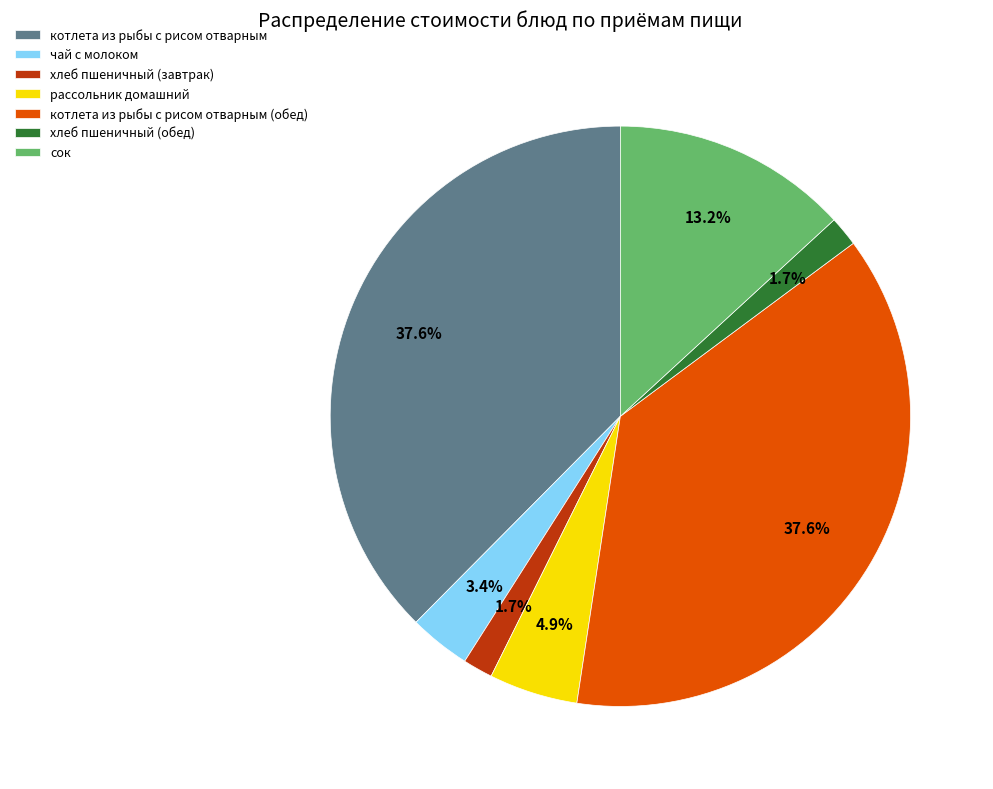

Which has a higher value, рассольник домашний or сок?

сок